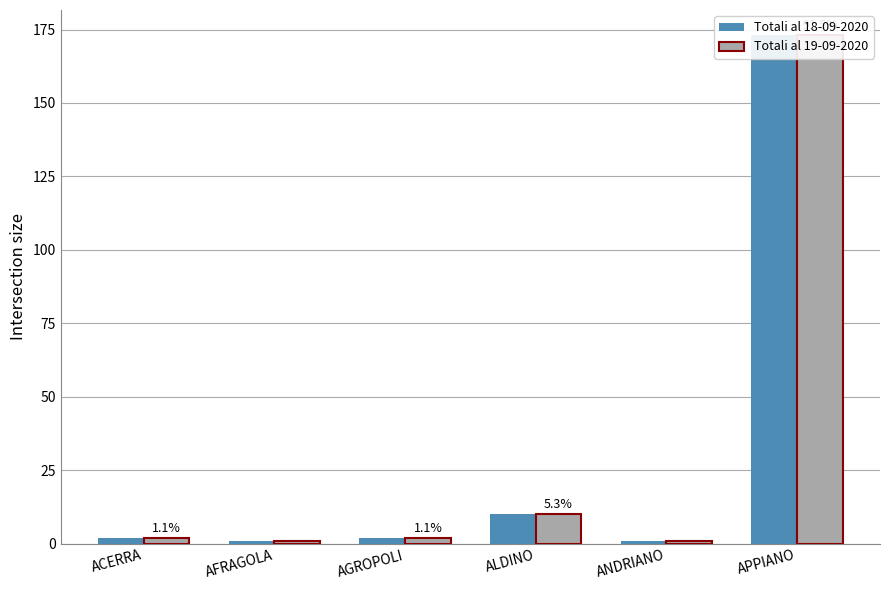

Between ALDINO and ACERRA, which is larger?

ALDINO